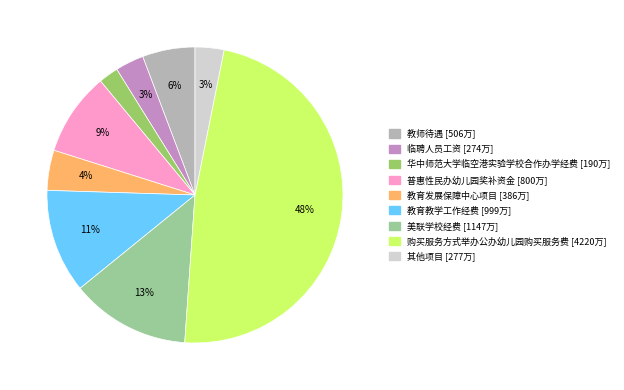

Does any single category account for the majority?

No